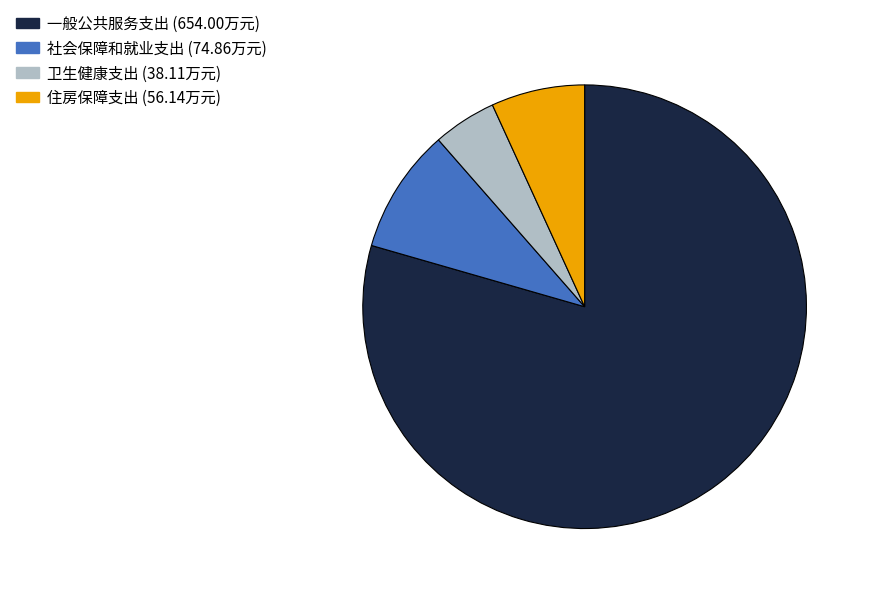

How many slices are in this pie chart?

4